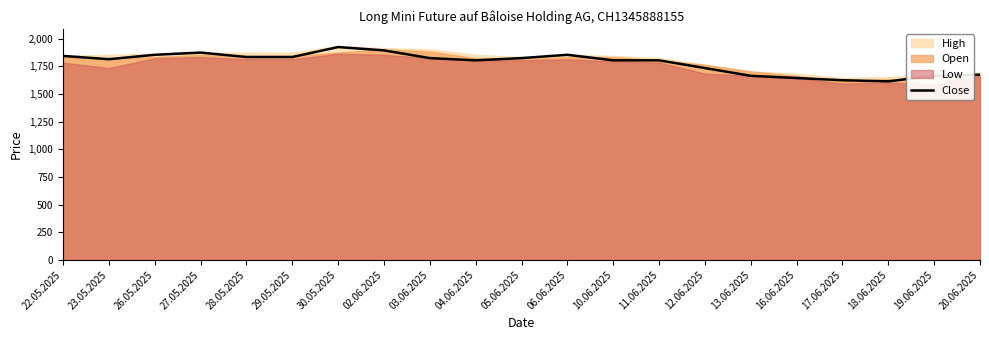

Which has a higher value, 17.06.2025 or 29.05.2025?

29.05.2025